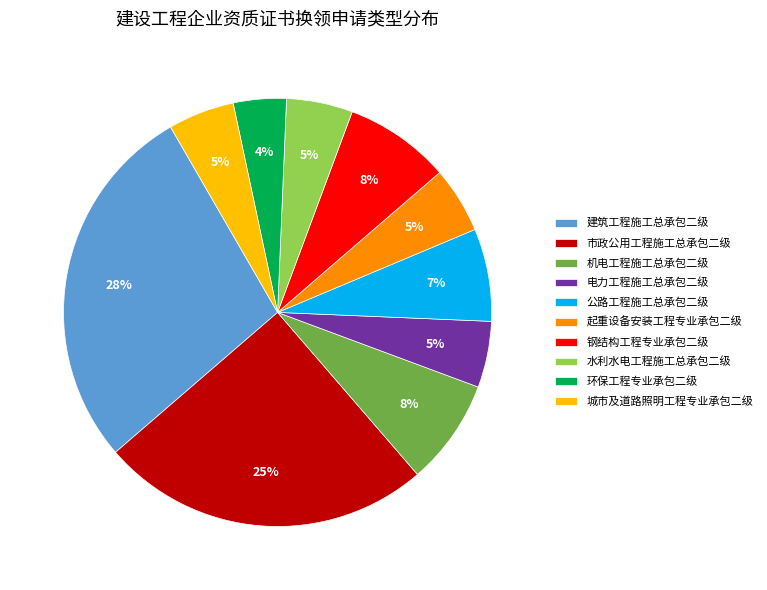

The 公路工程施工总承包二级 slice represents 2% of the pie. True or false?

False